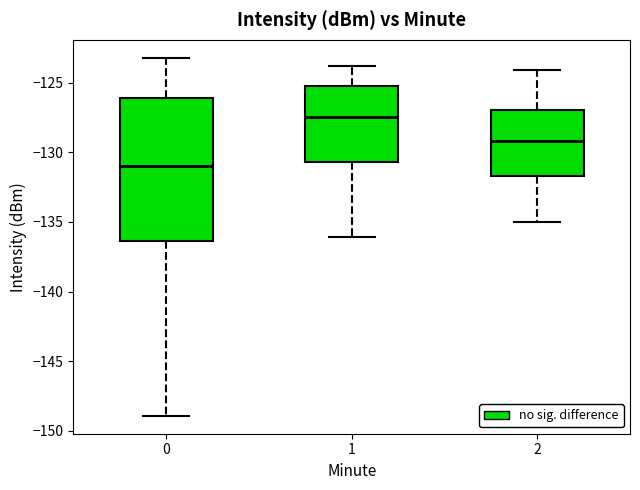

Comparing the boxes themselves (not the whiskers), which one is the tallest?

0